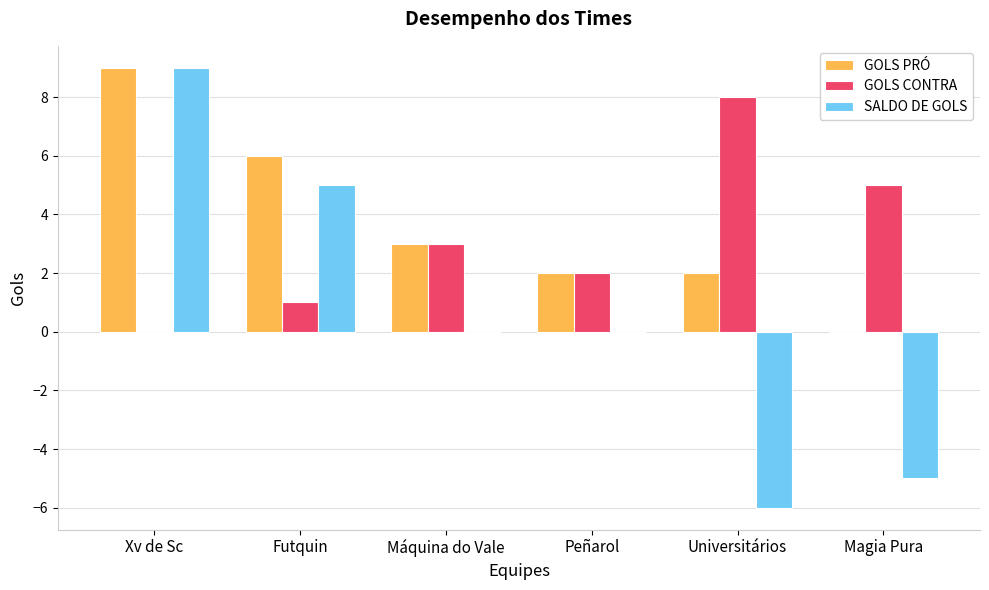

What are all the series names shown in the legend?

GOLS PRÓ, GOLS CONTRA, SALDO DE GOLS